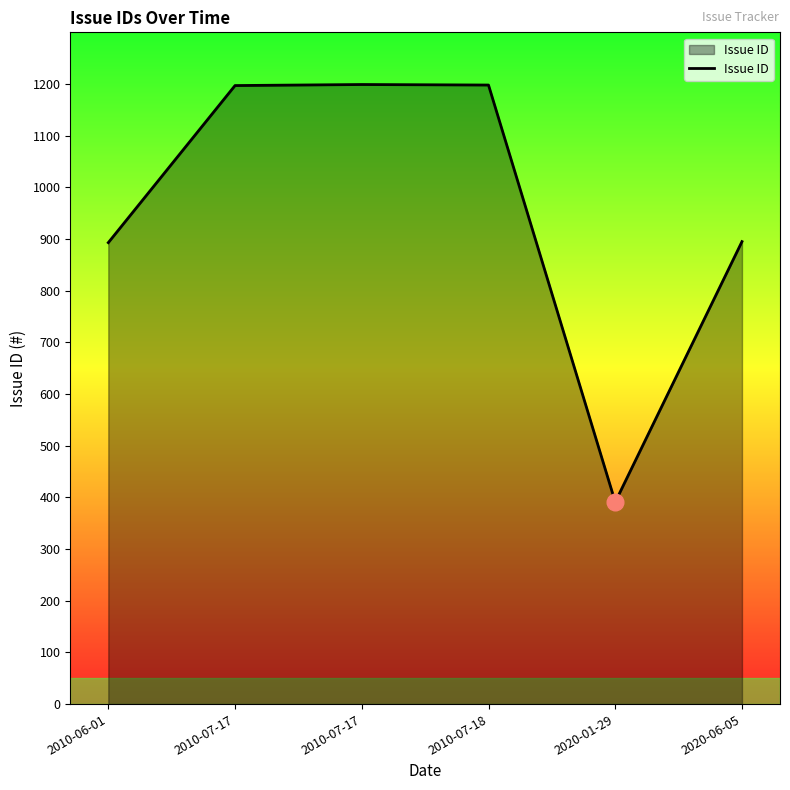

Which label corresponds to the largest value in the chart?

2010-07-17